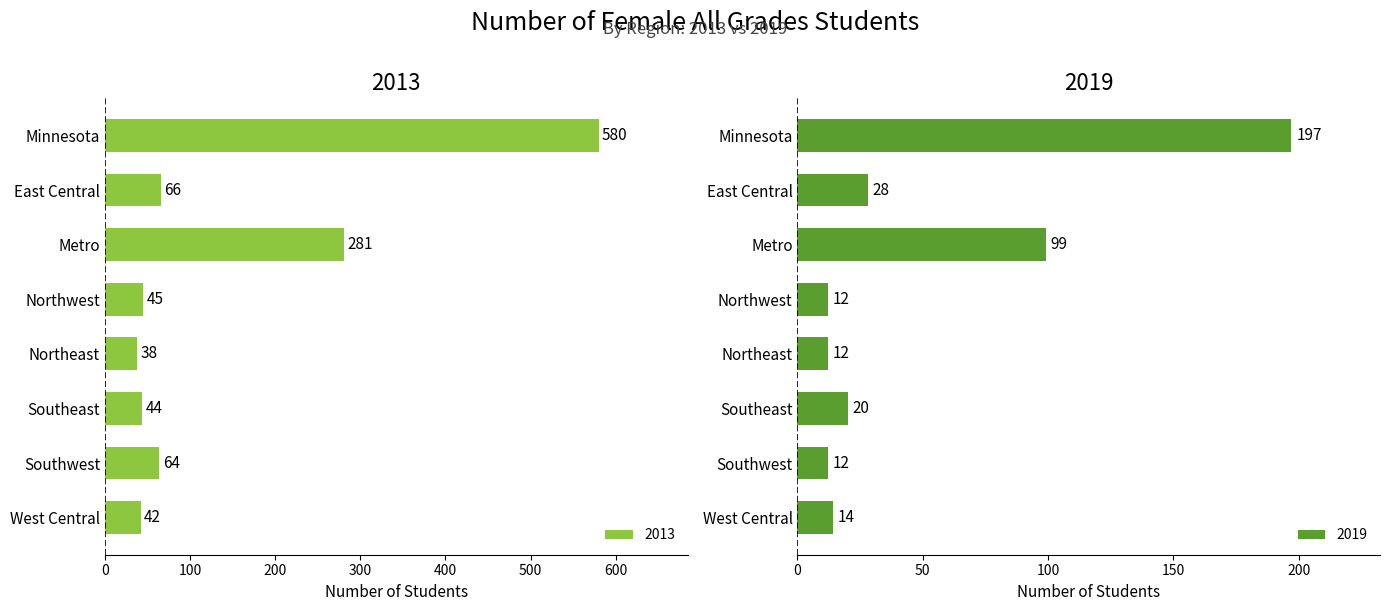

At which label does 2013 reach its peak?

Minnesota